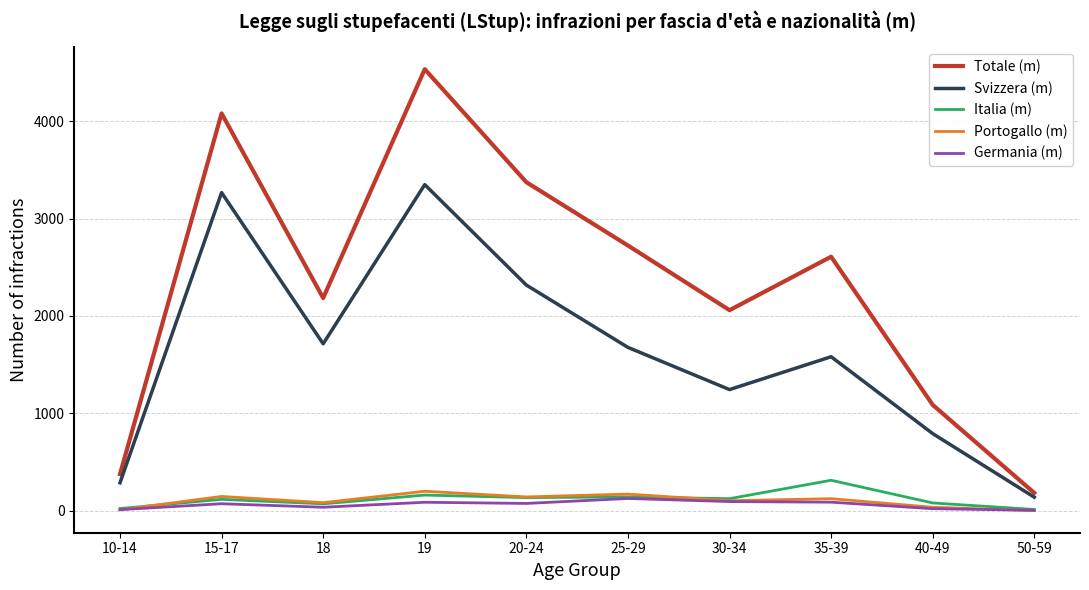

How many distinct data groups are displayed?

5